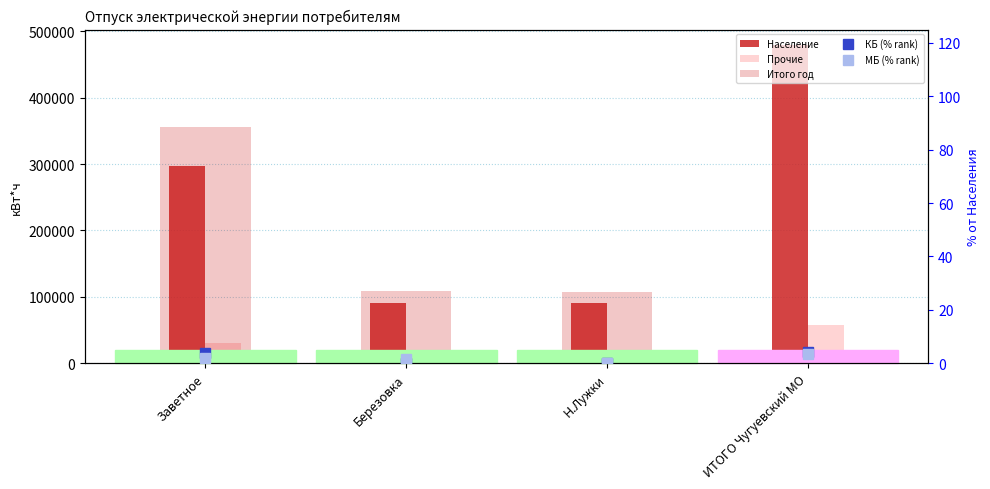

Reading left to right, what are all the values shown in this chart?

Население: 297601.0	90402.0	90613.0	478616.0
Прочие: 30330.0	10392.0	16421.0	57143.0
Итого год: 356261.1	108833.5	107034.0	0.0
КБ (% rank): 4.0	0.1	0.0	4.1
МБ (% rank): 1.9	1.6	0.0	3.5